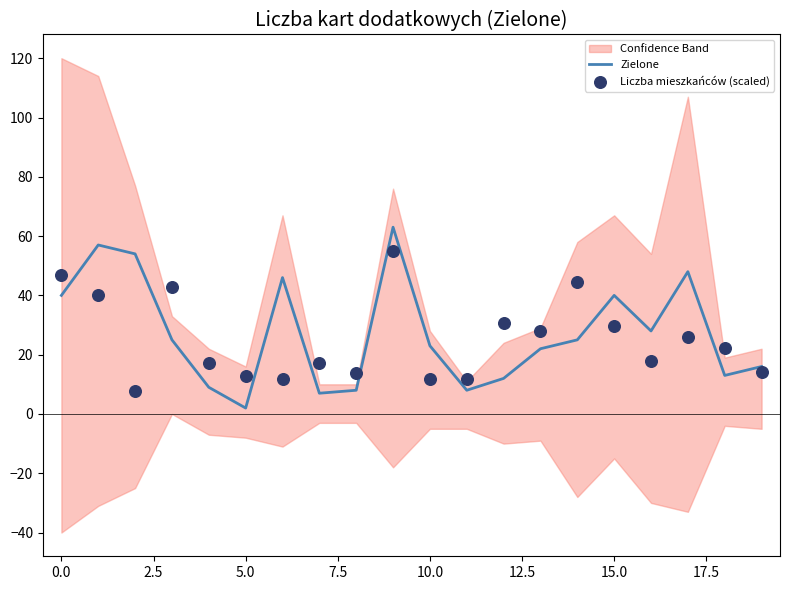

At how many categories does at least one series exceed 14?

17